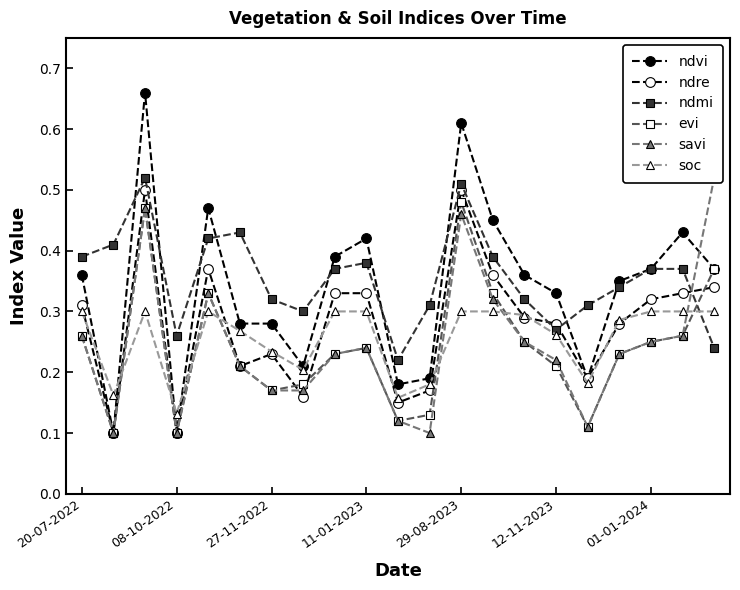

How many lines are shown in the chart?

6